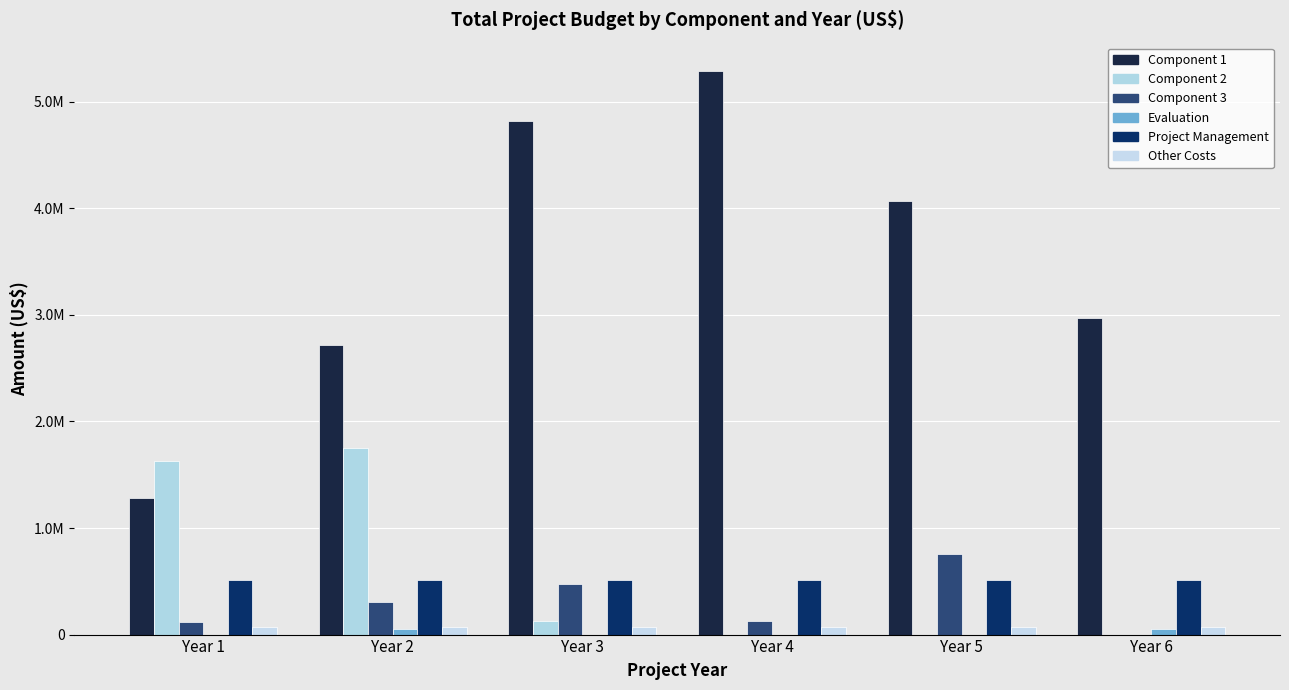

Which has a higher value, Year 5 or Year 6?

Year 5